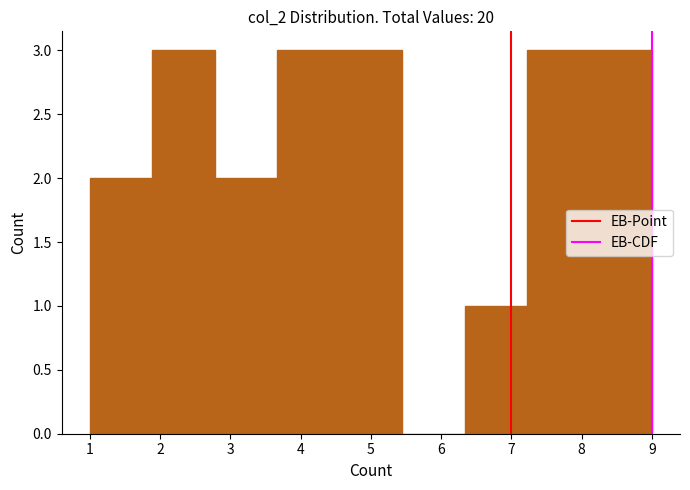

Reading left to right, list every bar in this chart as the range it spans on the x-axis followed by its height. Neither the bar edges nor the heights are printed on the chart, so give them approximately, as read against the axes.

1.0 to 1.9: 2
1.9 to 2.8: 3
2.8 to 3.7: 2
3.7 to 4.6: 3
4.6 to 5.4: 3
5.4 to 6.3: 0
6.3 to 7.2: 1
7.2 to 8.1: 3
8.1 to 9.0: 3